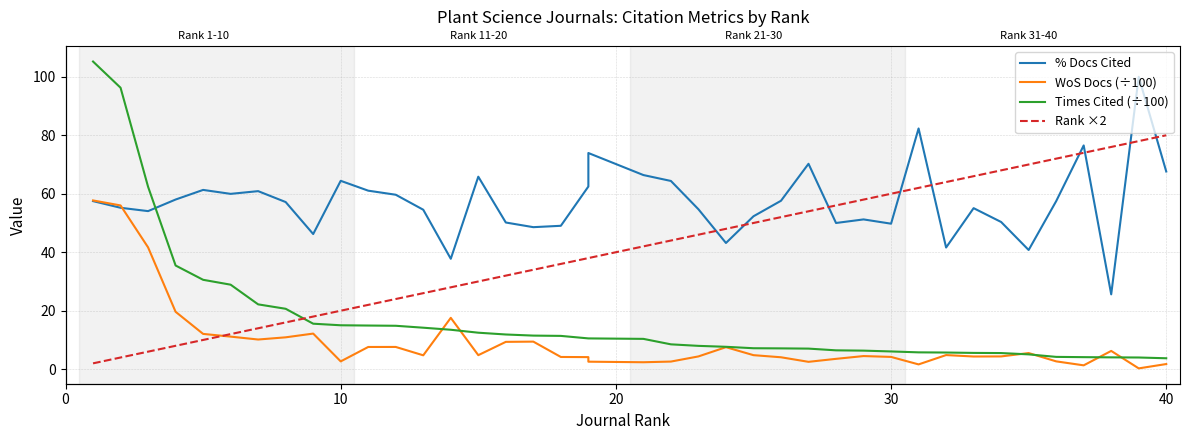

What is the difference between the second highest and second lowest values in the % Docs Cited series?

44.6